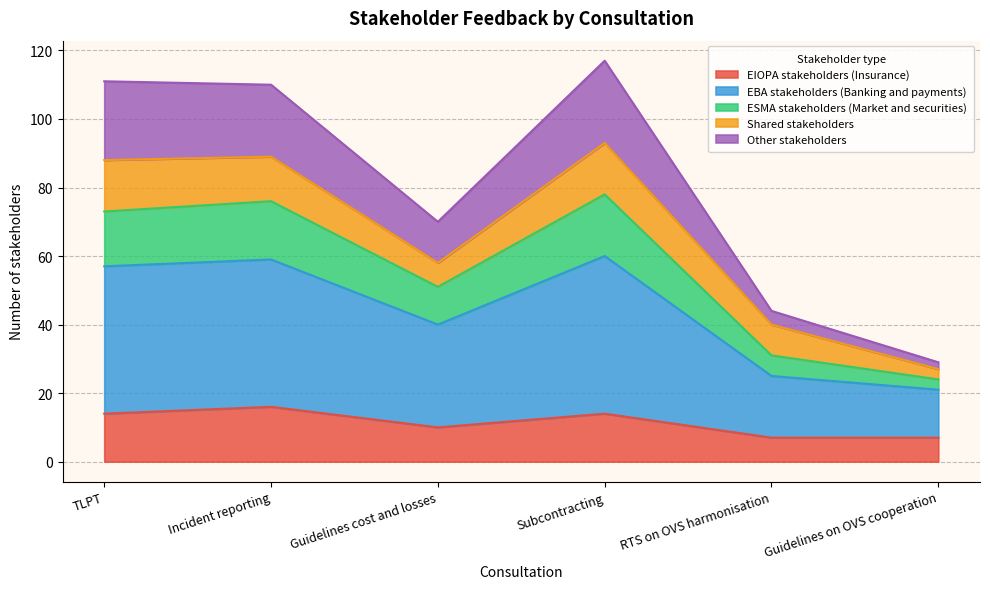

True or false: EIOPA stakeholders (Insurance) has a value of 16 at Incident reporting.

True